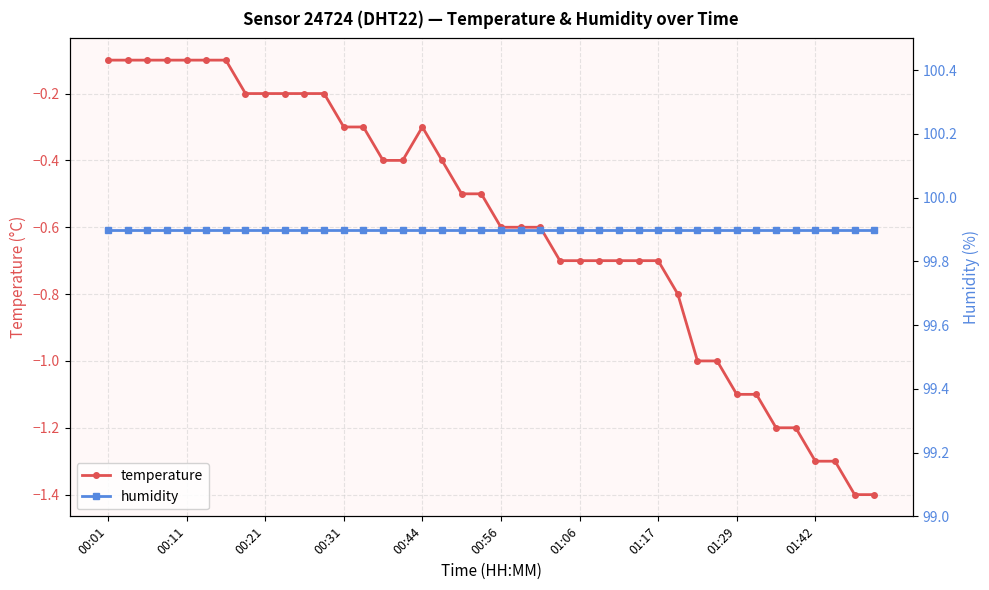

Is this an area chart (filled region under the line)?

No